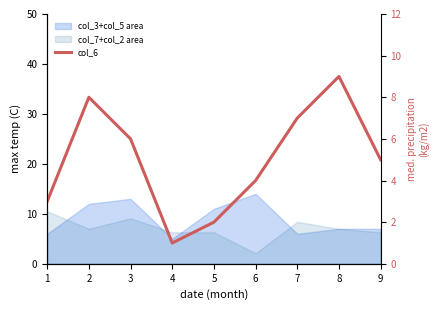

How many values are between 3 and 7?

5